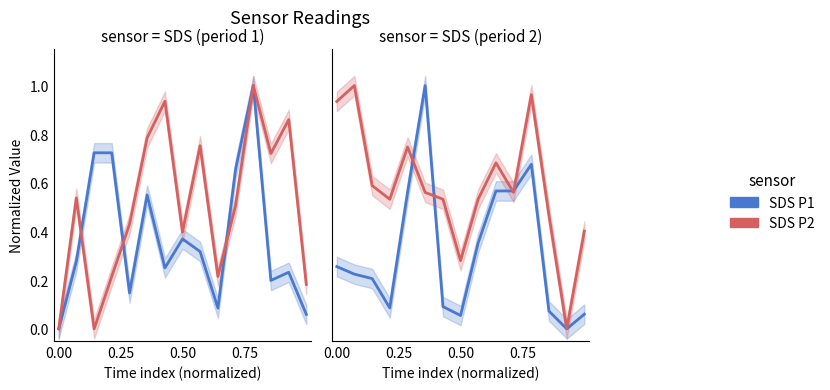

How many categories are shown in the chart?

15